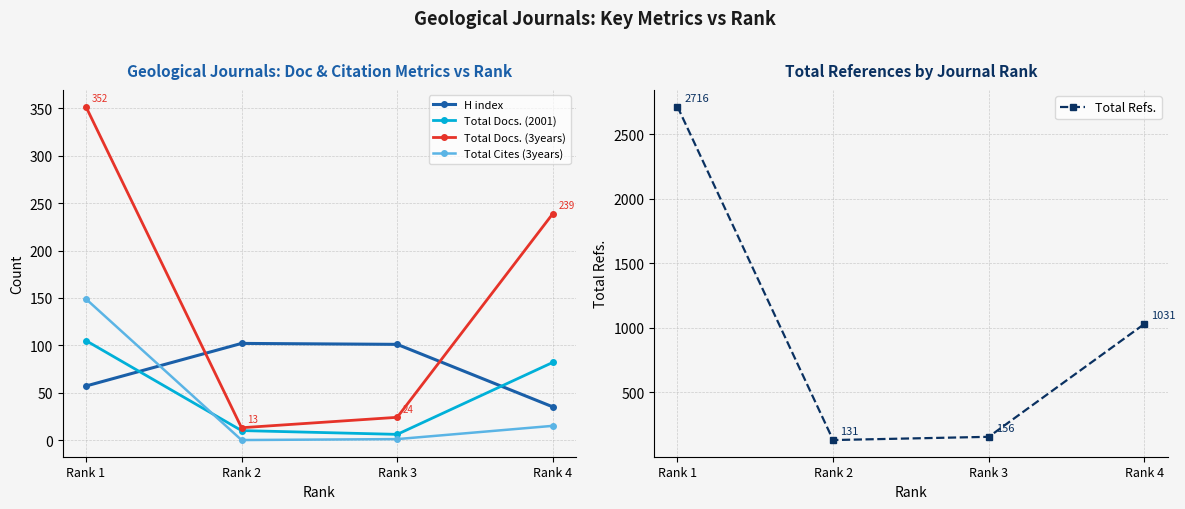

At Rank 4, list the series in order from largest to smallest.

Total Refs., Total Docs. (3years), Total Docs. (2001), H index, Total Cites (3years)